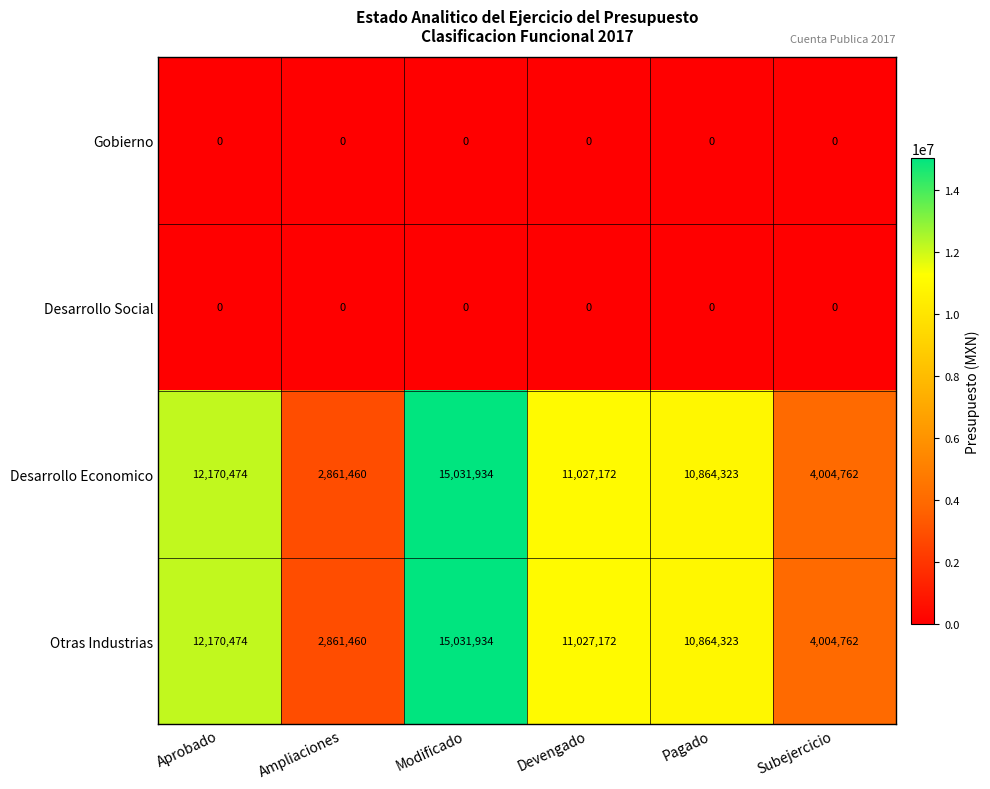

At how many categories does at least one series exceed 7564816?

4